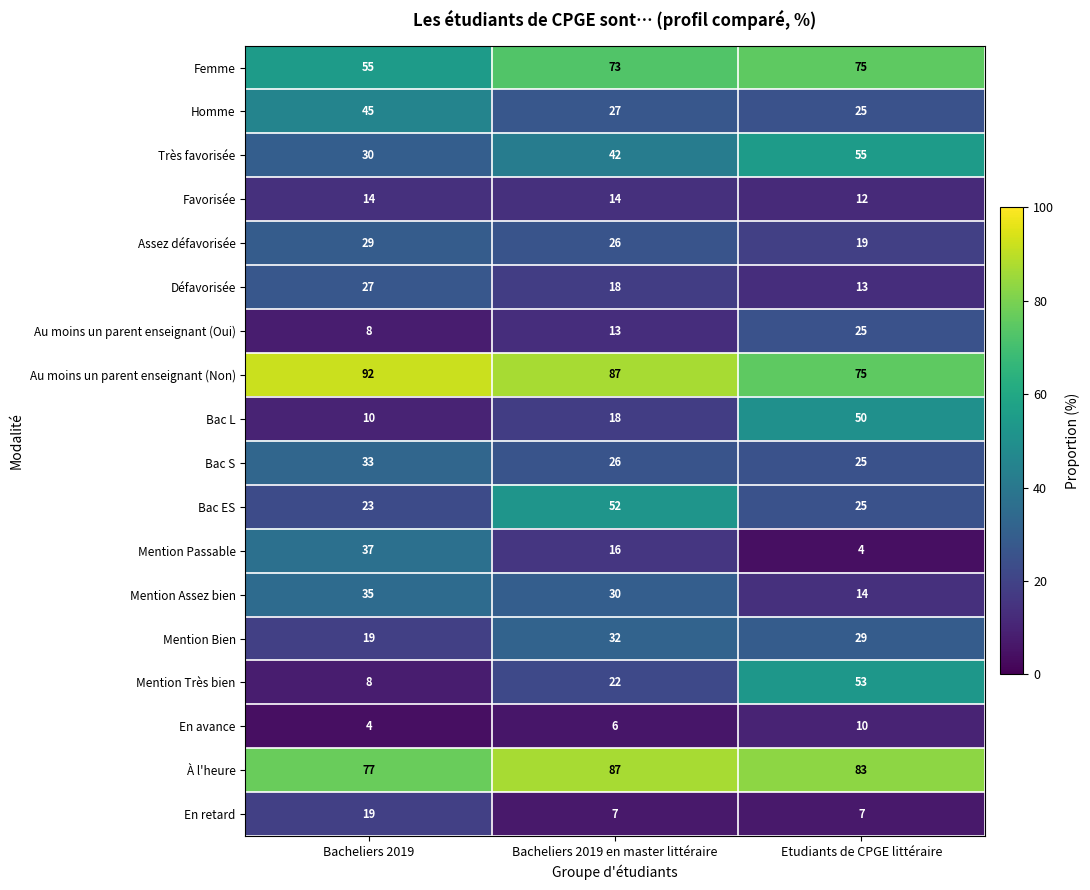

At which label does Au moins un parent enseignant (Non) reach its minimum?

Etudiants de CPGE littéraire